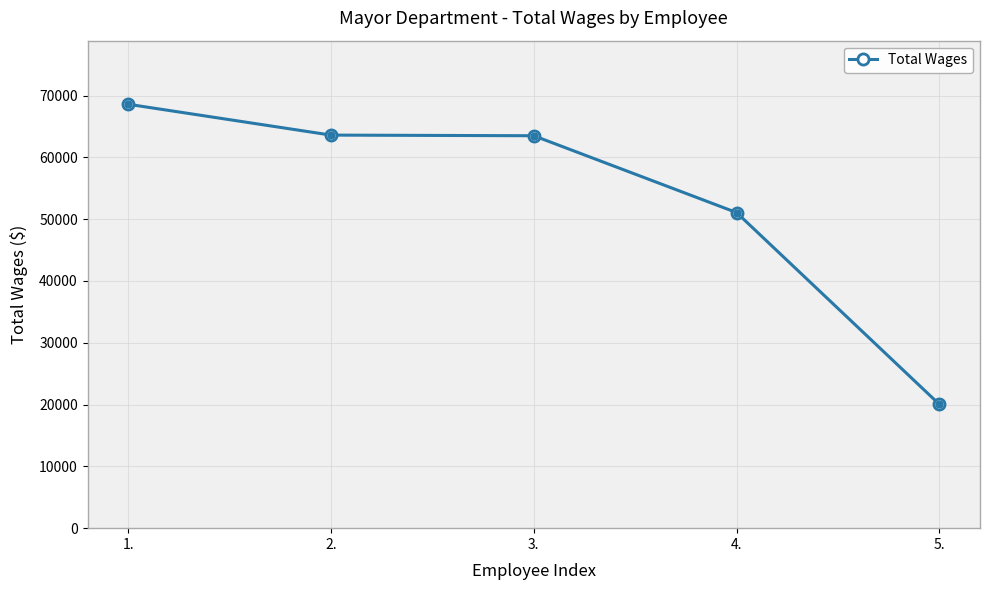

Where is the data nearest to the value 44305?

4.